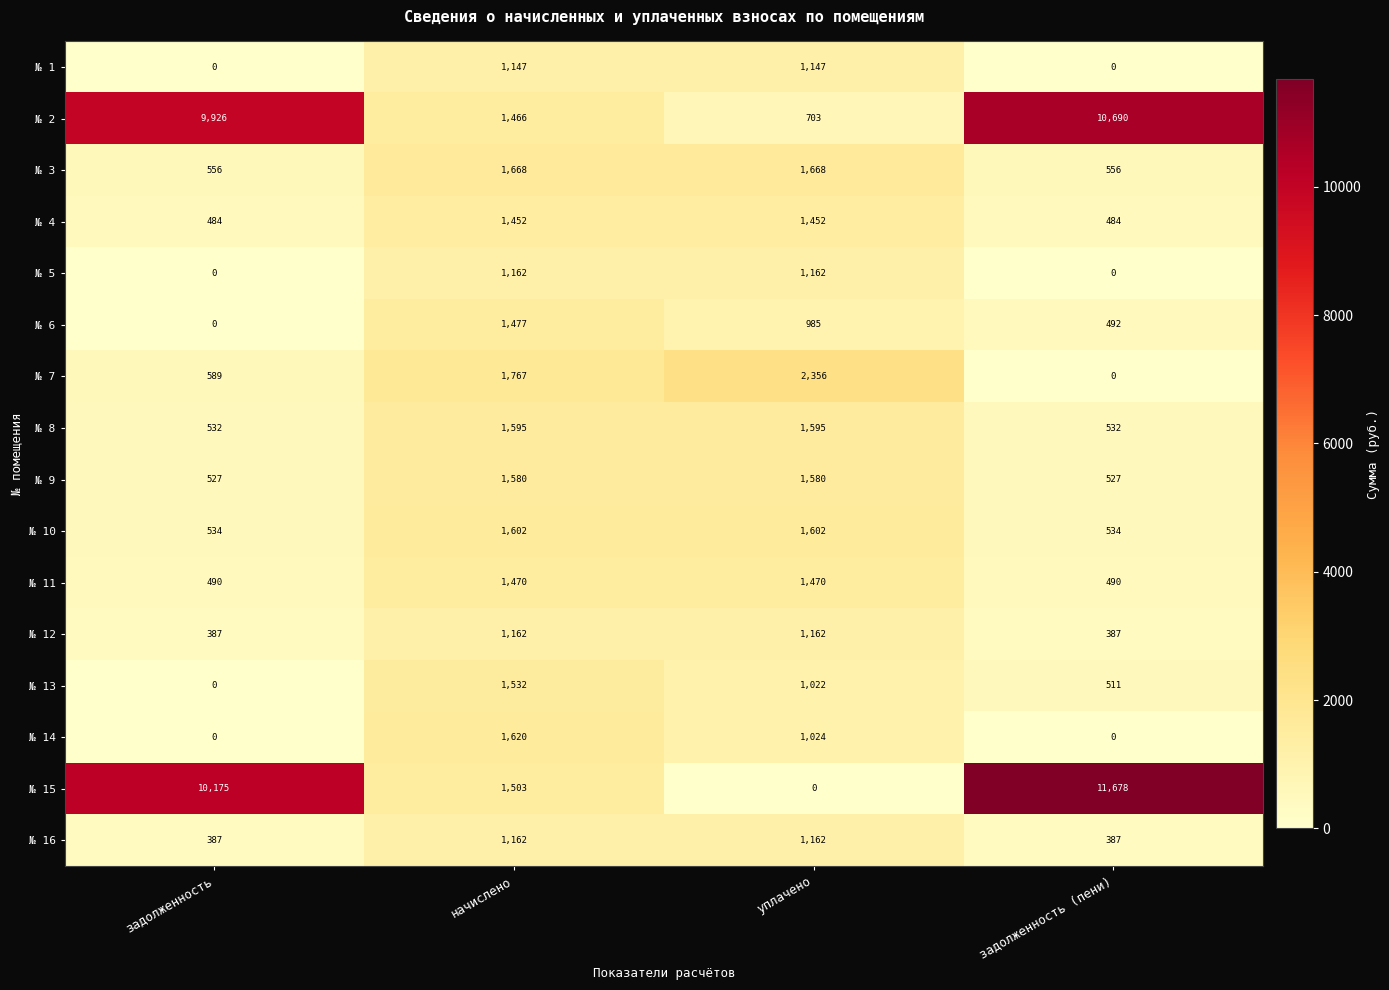

How many № 13 values are between 511 and 1532?

3